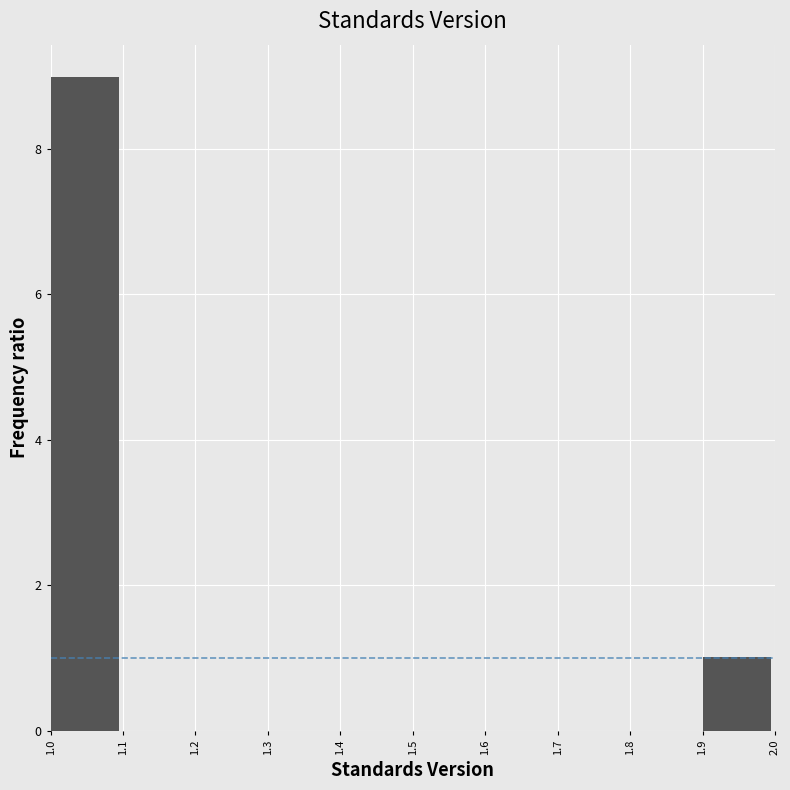

Reading left to right, transcribe this chart: for each bar, give the range it covers on the x-axis and its height. The values are not printed on the chart, so give them approximately, as read against the axis.

1.0 to 1.1: 9
1.1 to 1.2: 0
1.2 to 1.3: 0
1.3 to 1.4: 0
1.4 to 1.5: 0
1.5 to 1.6: 0
1.6 to 1.7: 0
1.7 to 1.8: 0
1.8 to 1.9: 0
1.9 to 2.0: 1